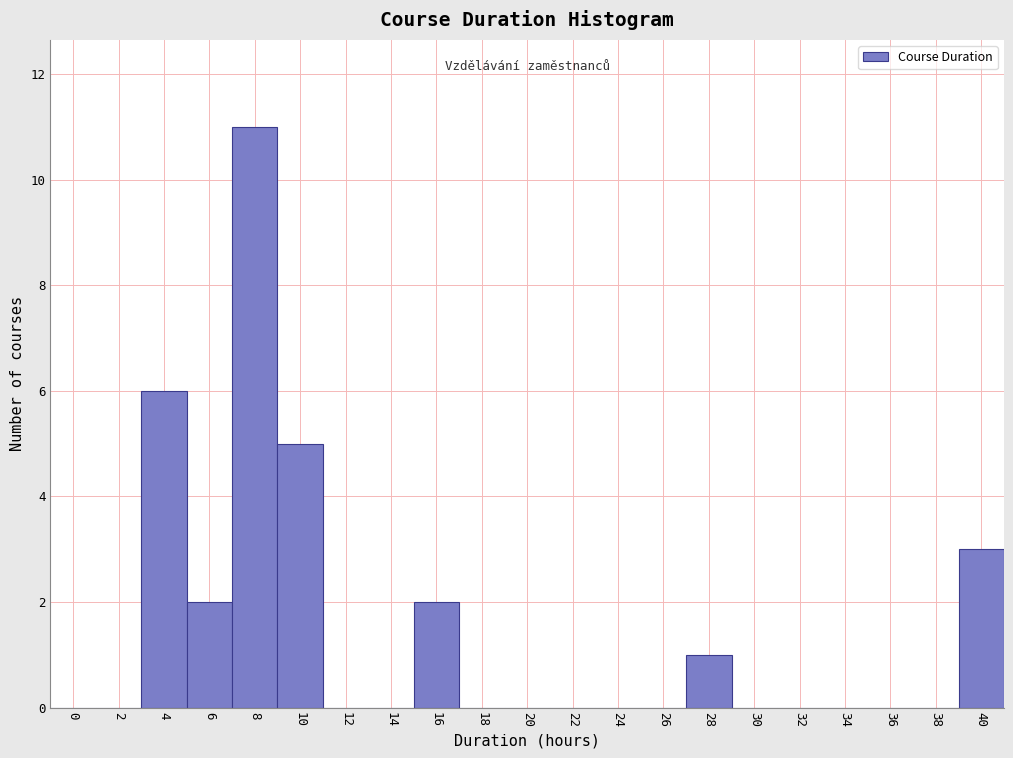

Reading left to right, transcribe all the data shown in this chart.

0=0	2=0	4=6	6=2	8=11	10=5	12=0	14=0	16=2	18=0	20=0	22=0	24=0	26=0	28=1	30=0	32=0	34=0	36=0	38=0	40=3